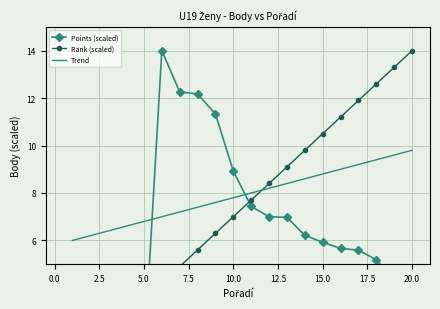

What is the maximum value for Trend?

9.8